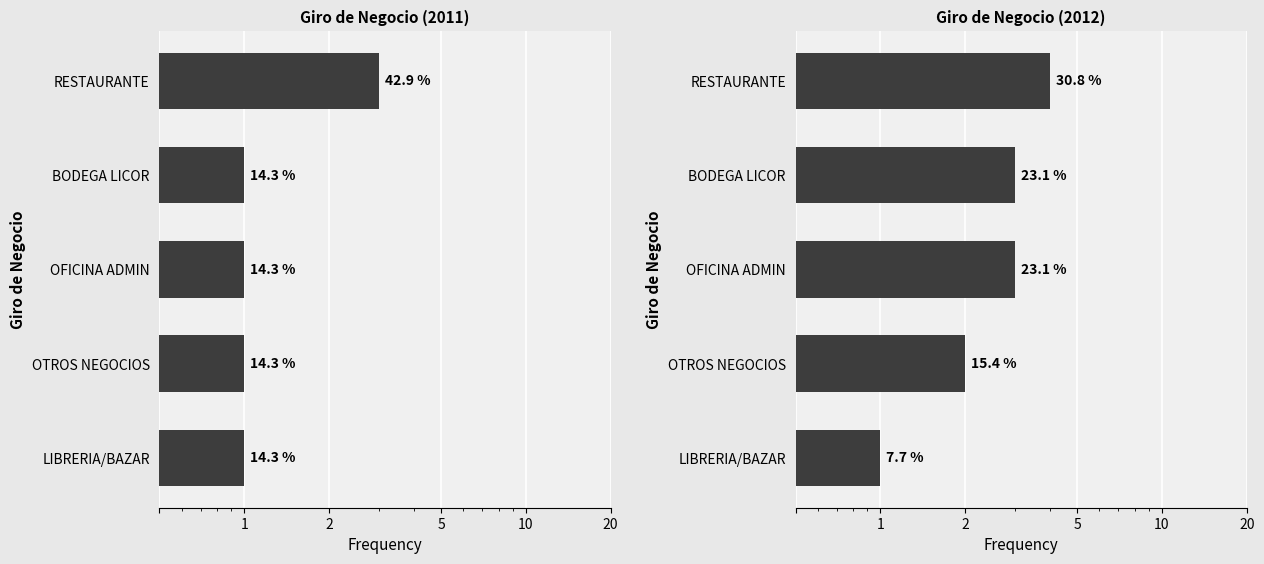

The chart shows a value of 2 at OTROS NEGOCIOS. True or false?

True